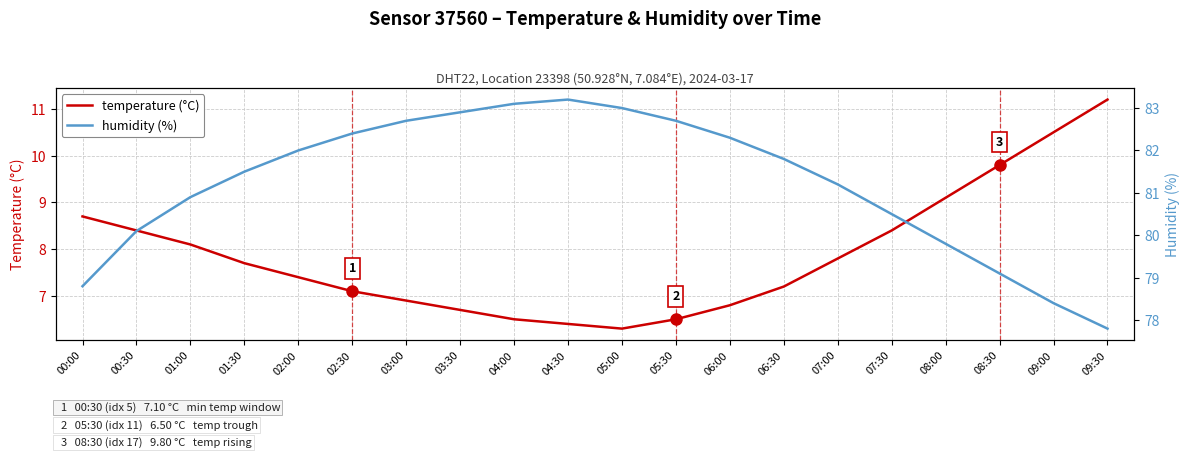

Which category has the lowest value in the temperature (°C) series?

05:00